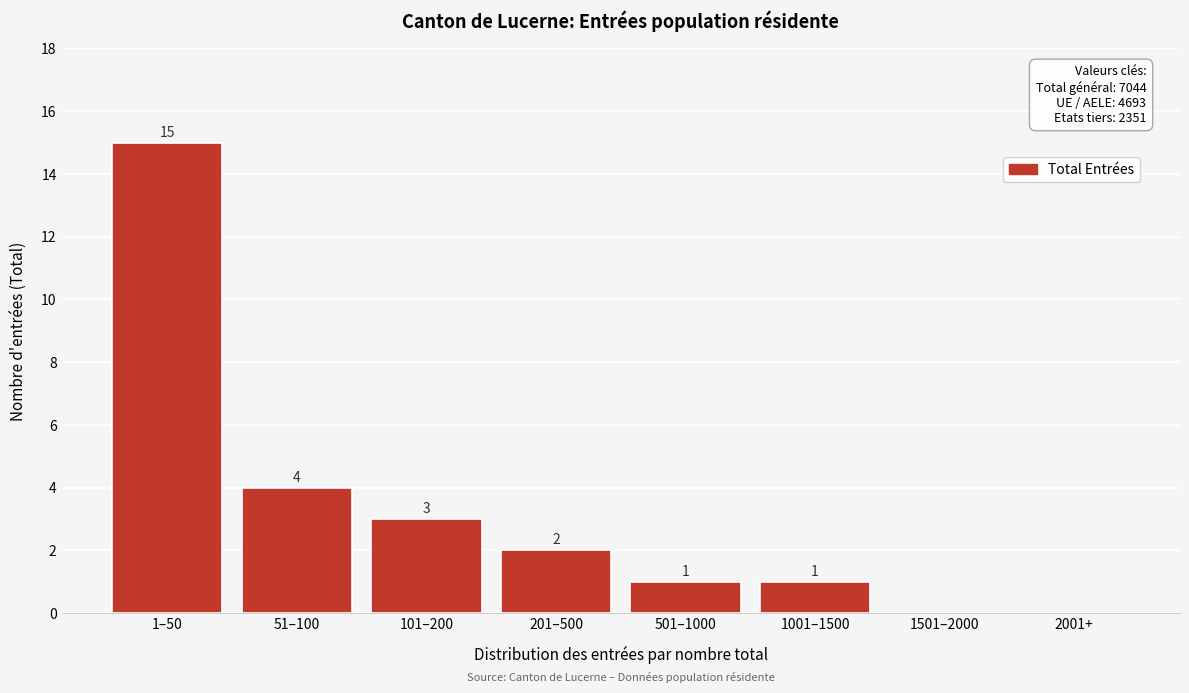

Reading left to right, what are all the values shown in this chart?

1–50=15	51–100=4	101–200=3	201–500=2	501–1000=1	1001–1500=1	1501–2000=0	2001+=0